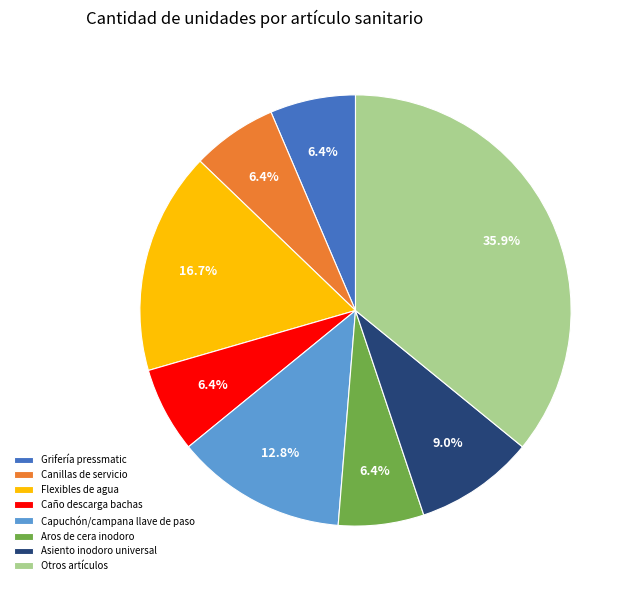

How much of the chart is everything except Otros artículos?

64.1%